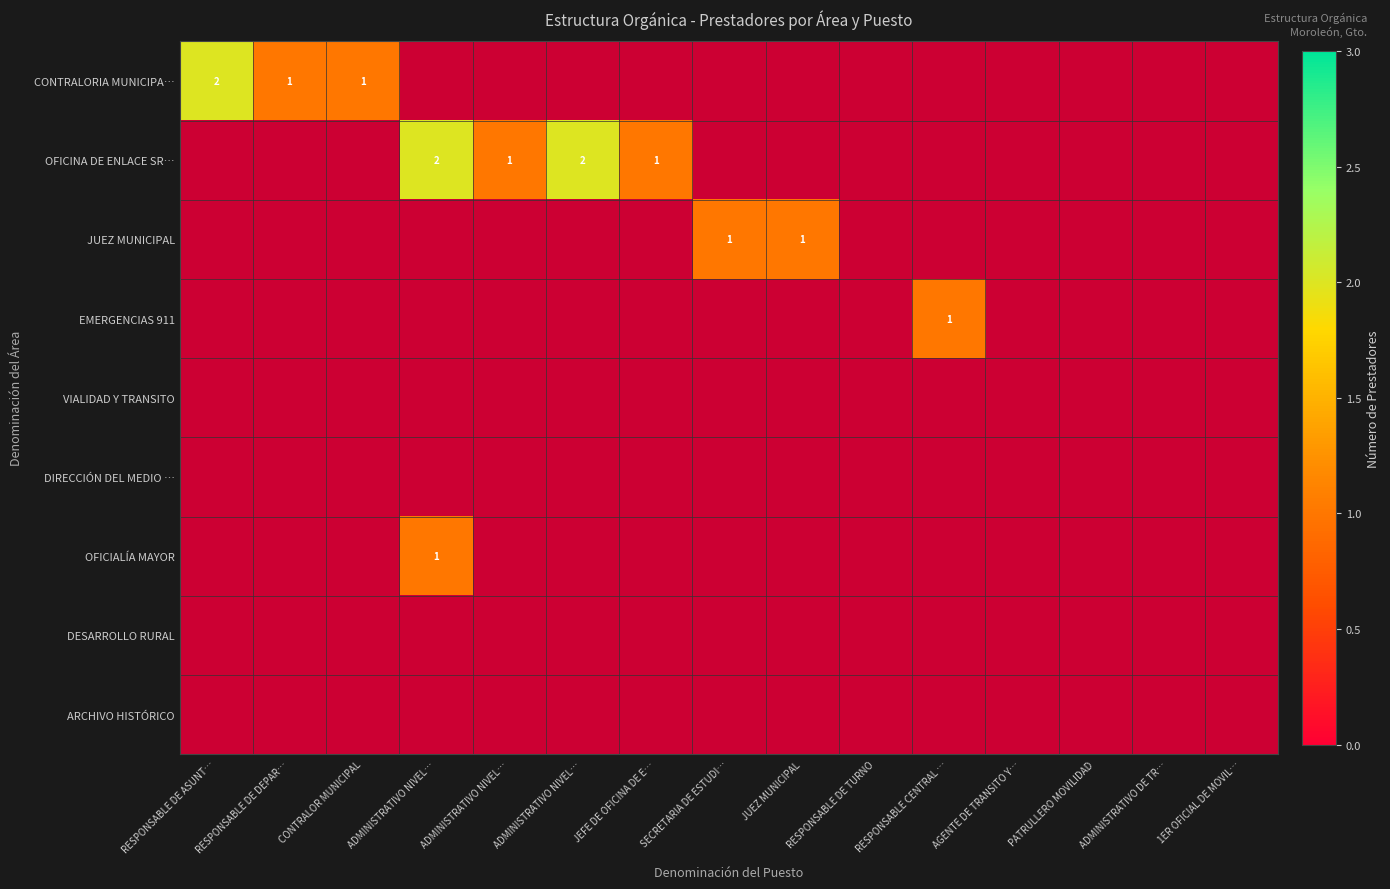

Rank the series at ADMINISTRATIVO DE TR… from lowest to highest value.

CONTRALORIA MUNICIPA…, OFICINA DE ENLACE SR…, JUEZ MUNICIPAL, EMERGENCIAS 911, VIALIDAD Y TRANSITO, DIRECCIÓN DEL MEDIO …, OFICIALÍA MAYOR, DESARROLLO RURAL, ARCHIVO HISTÓRICO